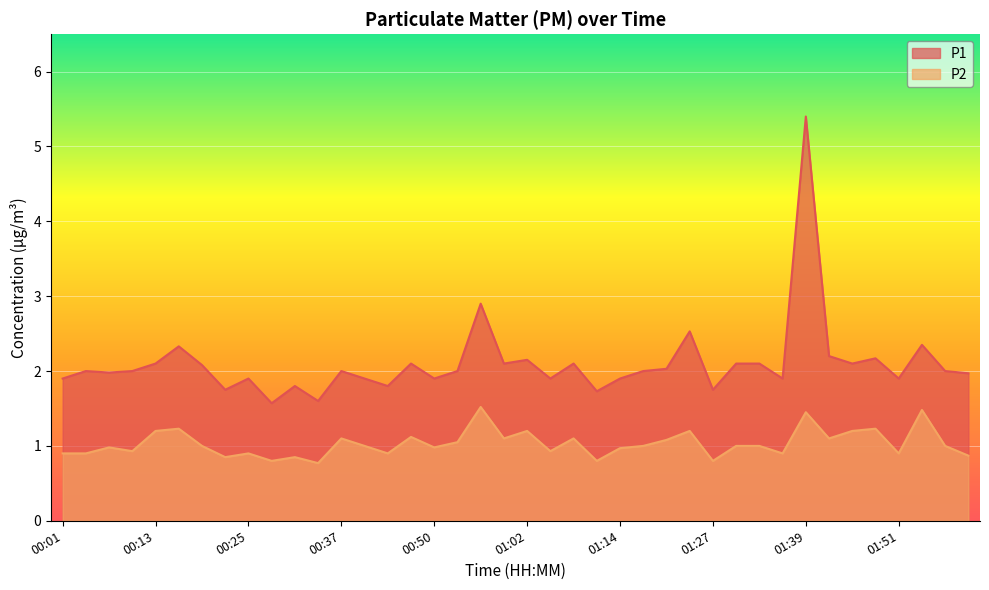

Reading right to left, list all the values displayed in this chart.

P1: 02:00=2.0	01:57=2.0	01:54=2.4	01:51=1.9	01:48=2.2	01:45=2.1	01:42=2.2	01:39=5.4	01:36=1.9	01:33=2.1	01:30=2.1	01:27=1.8	01:23=2.5	01:20=2.0	01:17=2.0	01:14=1.9	01:11=1.7	01:08=2.1	01:05=1.9	01:02=2.1	00:59=2.1	00:56=2.9	00:53=2.0	00:50=1.9	00:47=2.1	00:44=1.8	00:40=1.9	00:37=2.0	00:34=1.6	00:31=1.8	00:28=1.6	00:25=1.9	00:22=1.8	00:19=2.1	00:16=2.3	00:13=2.1	00:10=2.0	00:07=2.0	00:04=2.0	00:01=1.9
P2: 02:00=0.9	01:57=1.0	01:54=1.5	01:51=0.9	01:48=1.2	01:45=1.2	01:42=1.1	01:39=1.4	01:36=0.9	01:33=1.0	01:30=1.0	01:27=0.8	01:23=1.2	01:20=1.1	01:17=1.0	01:14=1.0	01:11=0.8	01:08=1.1	01:05=0.9	01:02=1.2	00:59=1.1	00:56=1.5	00:53=1.1	00:50=1.0	00:47=1.1	00:44=0.9	00:40=1.0	00:37=1.1	00:34=0.8	00:31=0.8	00:28=0.8	00:25=0.9	00:22=0.8	00:19=1.0	00:16=1.2	00:13=1.2	00:10=0.9	00:07=1.0	00:04=0.9	00:01=0.9